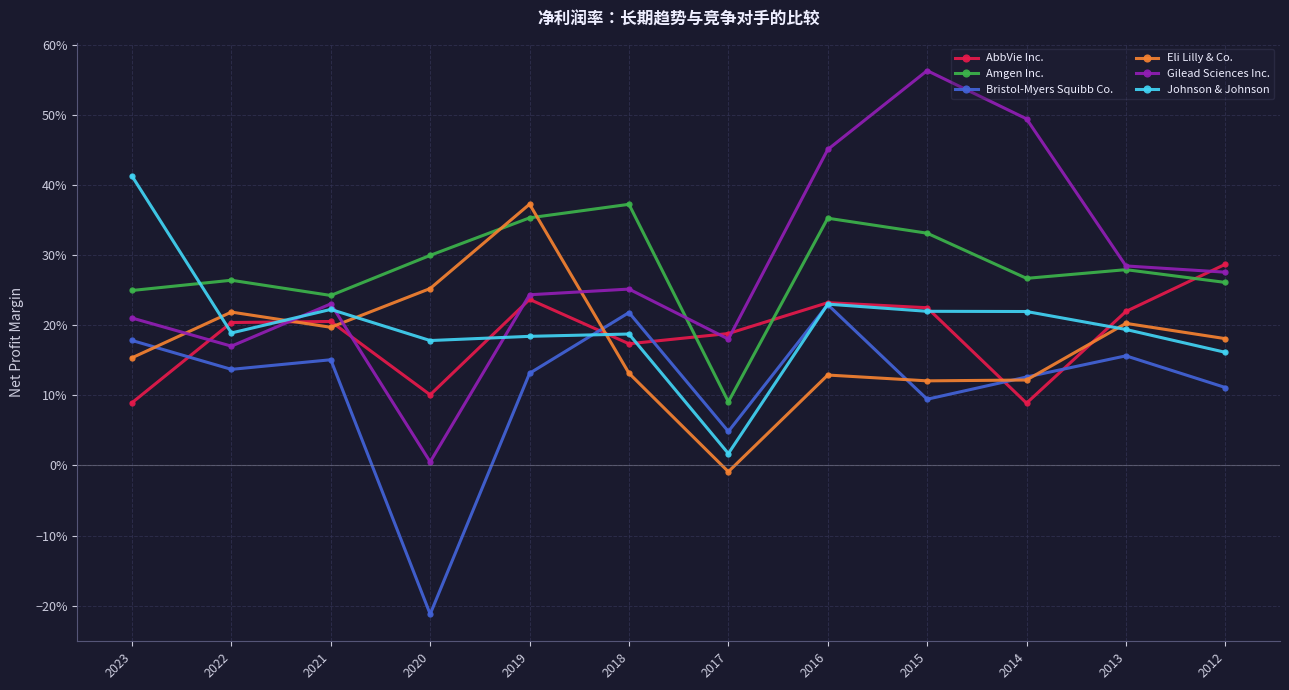

At which category is the sum across all series the highest?

2016